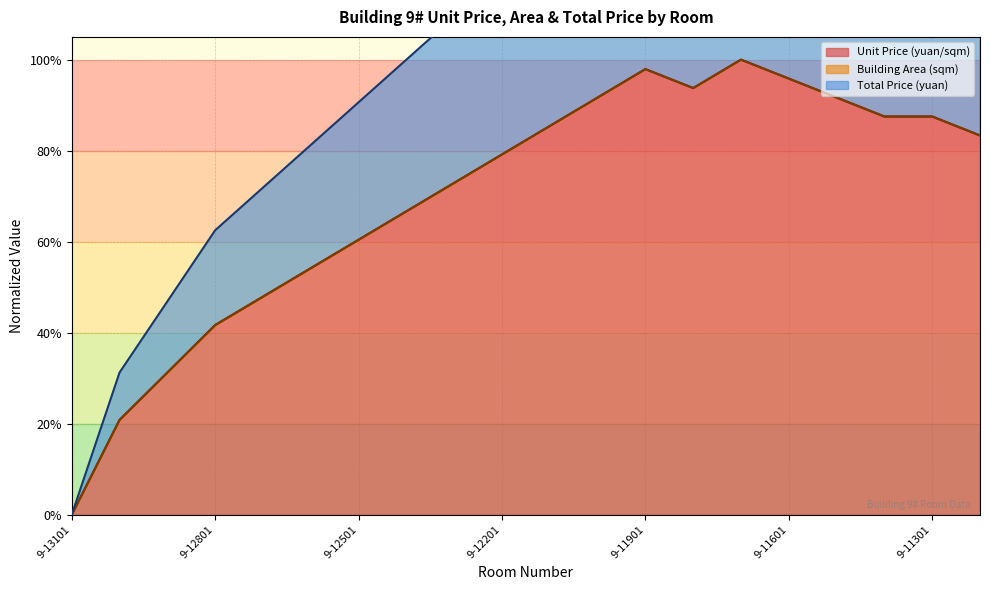

Which series has the largest range (max minus min)?

Unit Price (yuan/sqm)